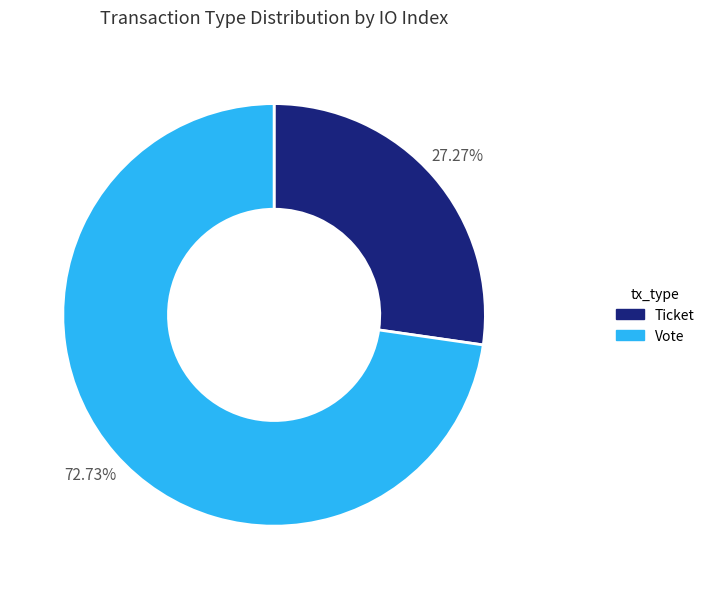

Is there any slice that represents more than half of the pie?

Yes